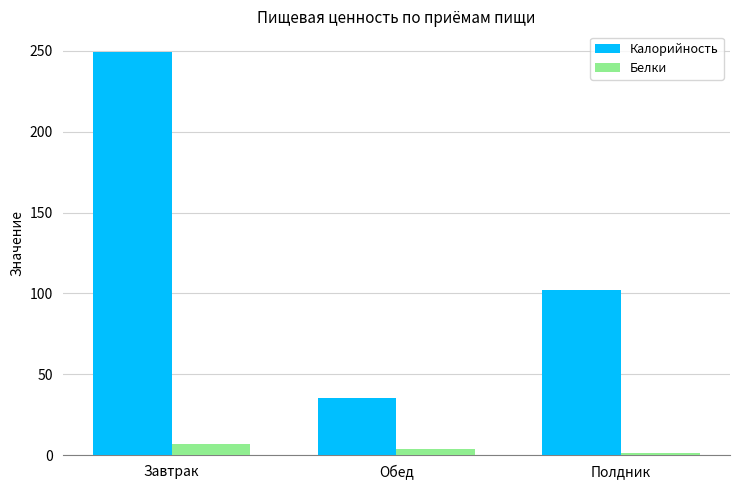

Where is Калорийность nearest to the value 142?

Полдник